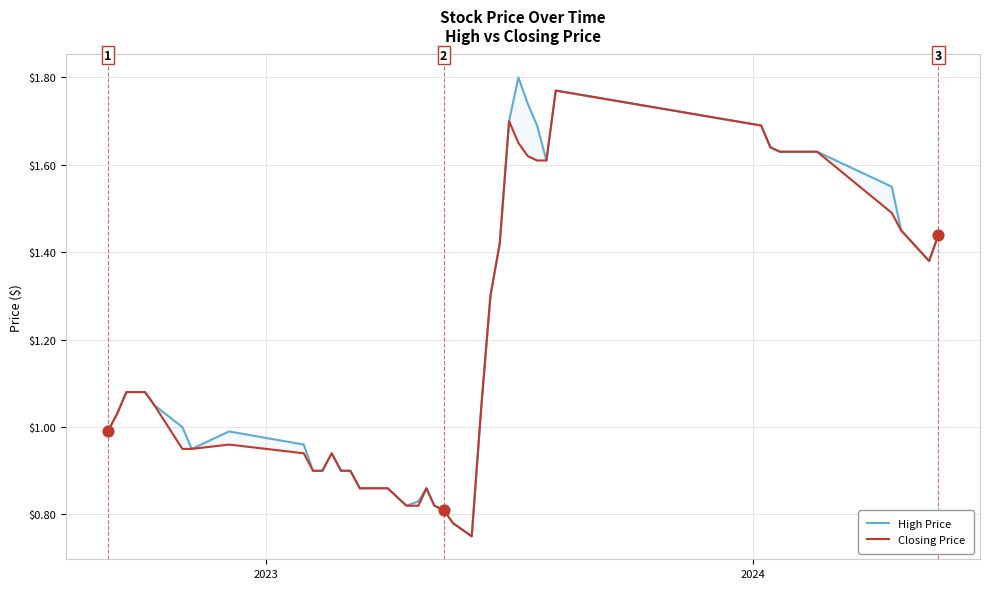

Which series reaches the maximum Y coordinate?

High Price